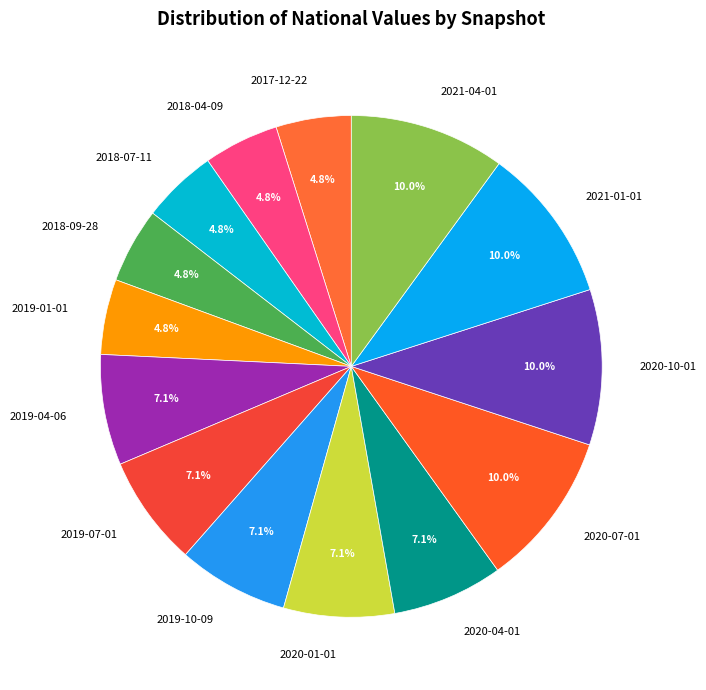

What percentage is NOT represented by 2019-04-06?

92.9%